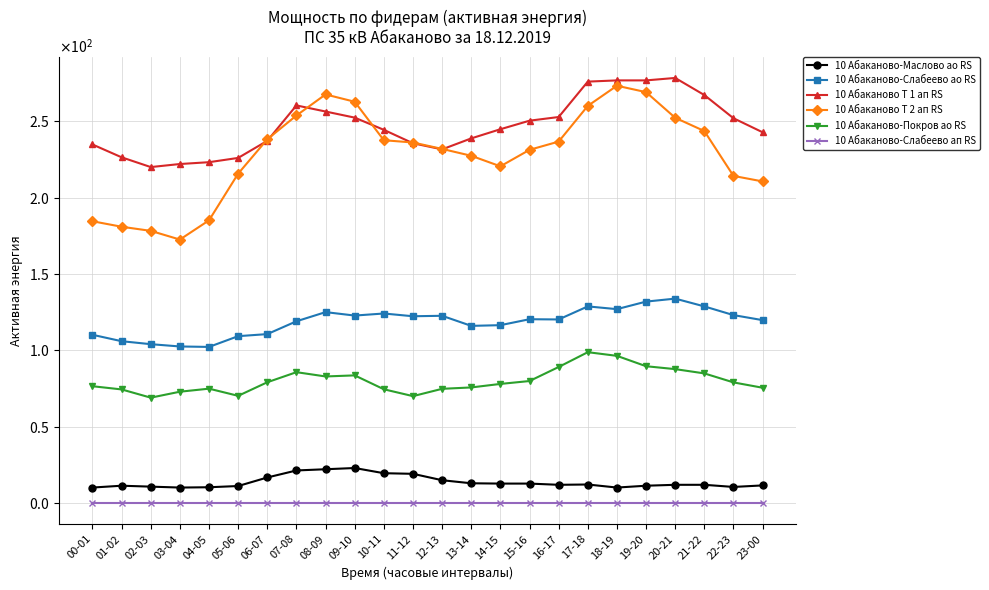

What is the greatest value displayed?

278.4